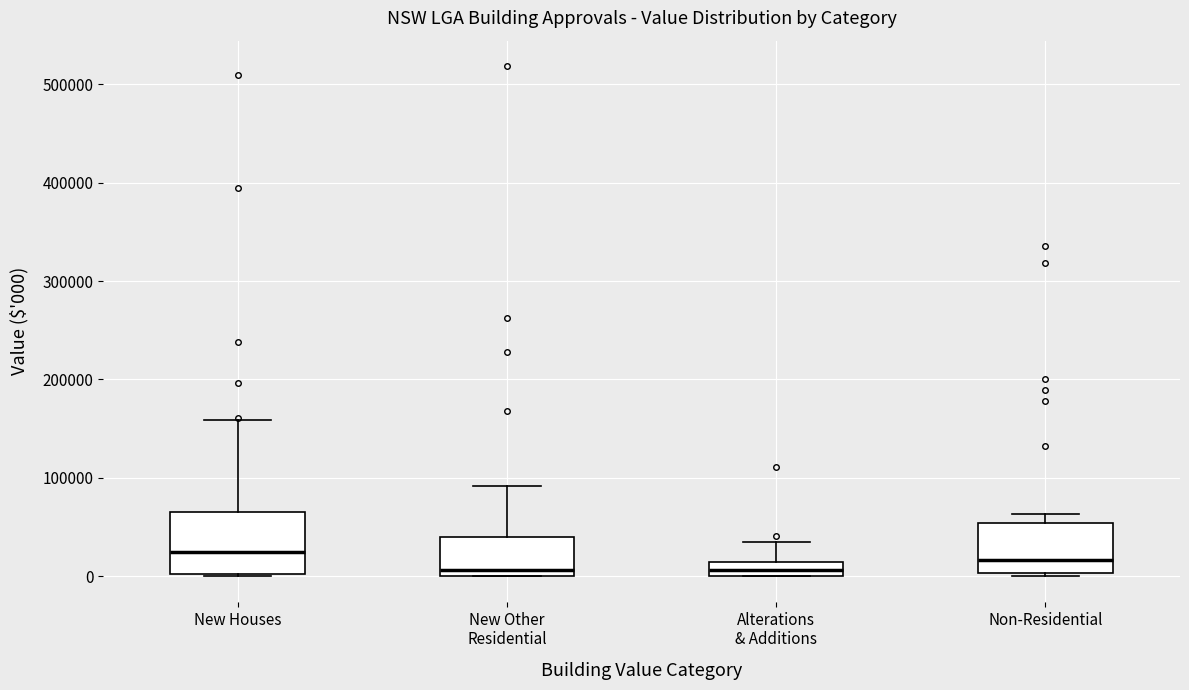

Comparing the boxes themselves (not the whiskers), which one is the tallest?

New Houses